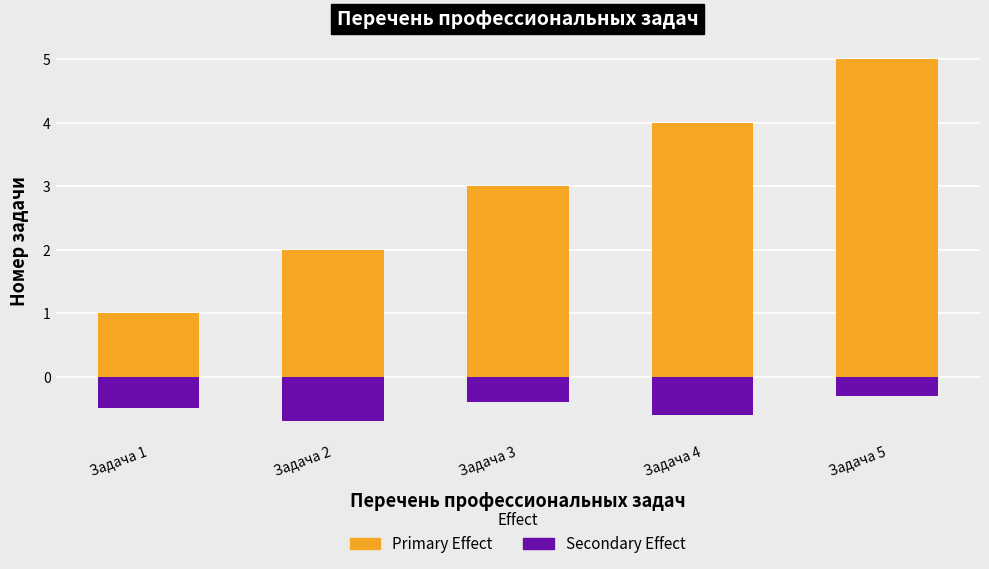

Rank the series at Задача 4 from highest to lowest value.

Primary Effect, Secondary Effect